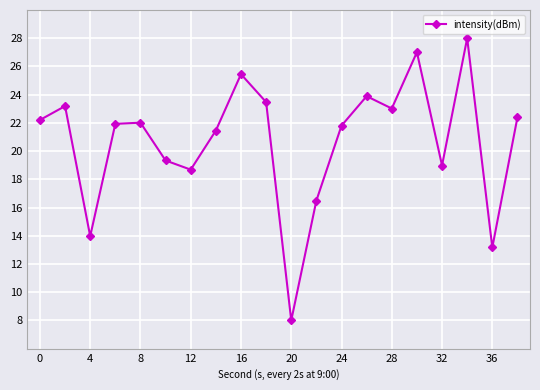

What is the smallest value displayed?

8.0